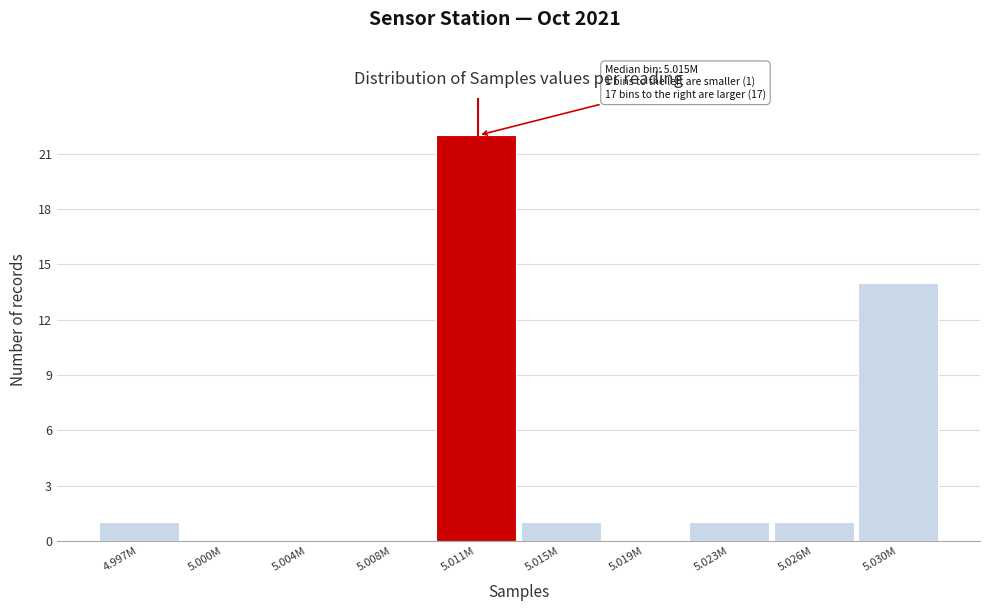

Reading left to right, what are all the values shown in this chart?

4.997M=1	5.000M=0	5.004M=0	5.008M=0	5.011M=22	5.015M=1	5.019M=0	5.023M=1	5.026M=1	5.030M=14